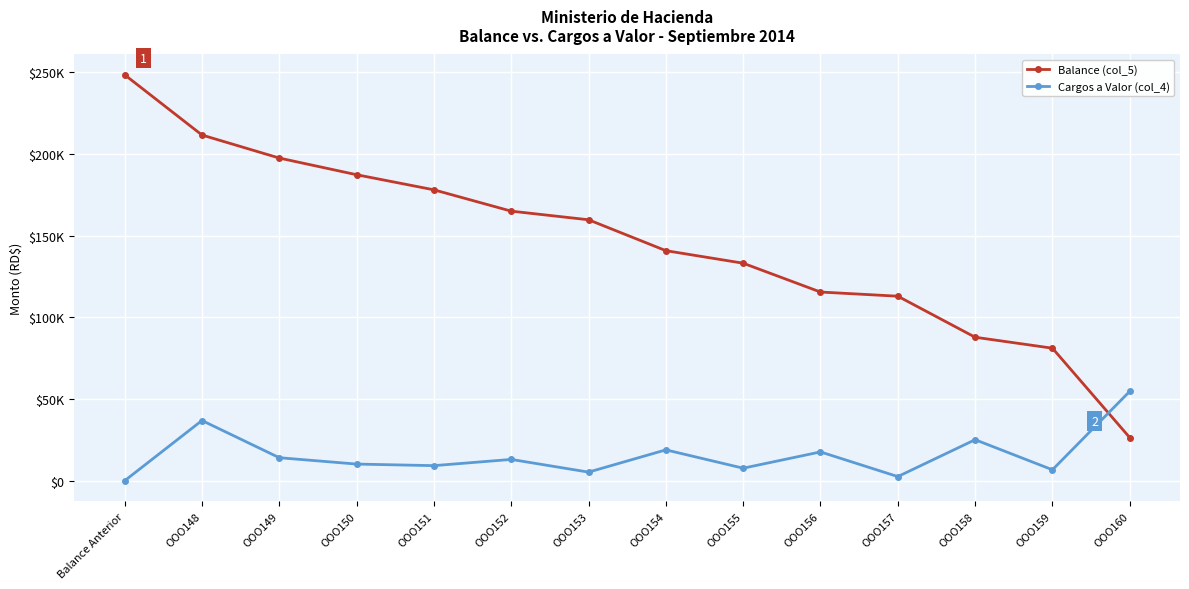

List the series in order of their overall mean, lowest first.

Cargos a Valor (col_4), Balance (col_5)